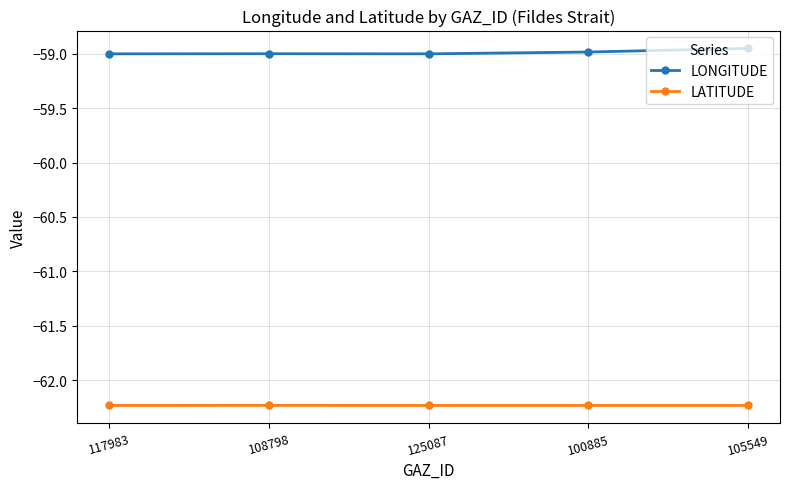

What is the label of the 1st point from the left?

117983